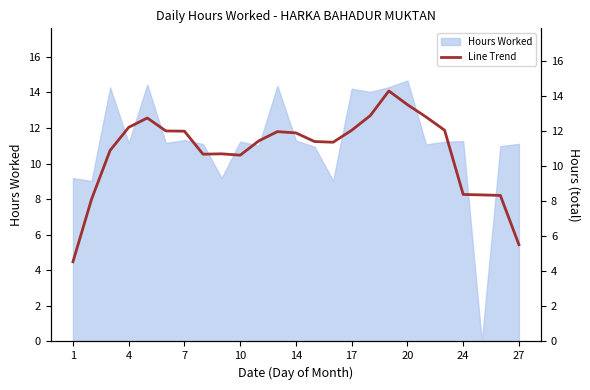

True or false: Hours Worked has a value of 2.4 at 24.

False